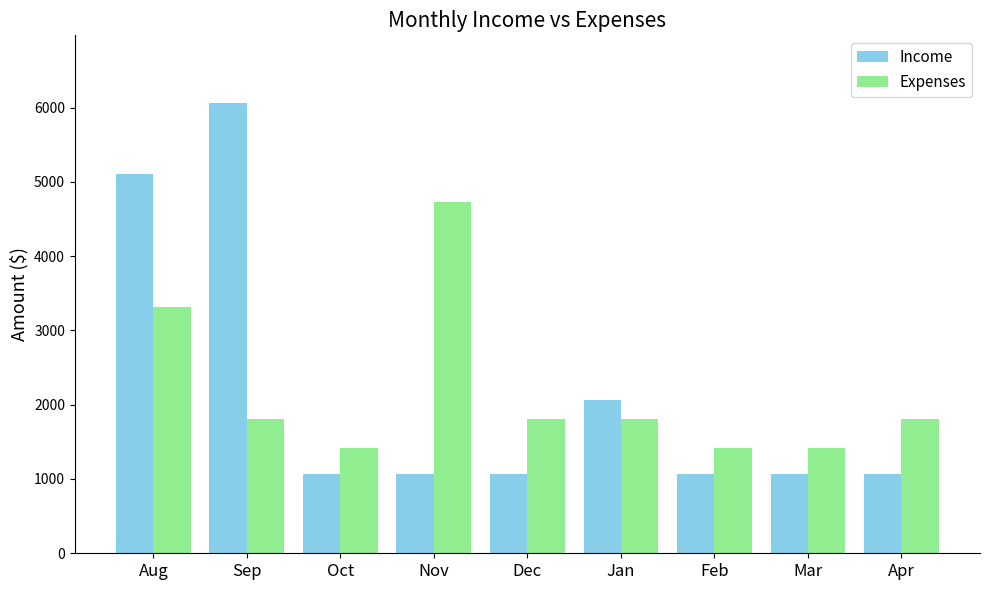

Count the number of categories in the chart.

9